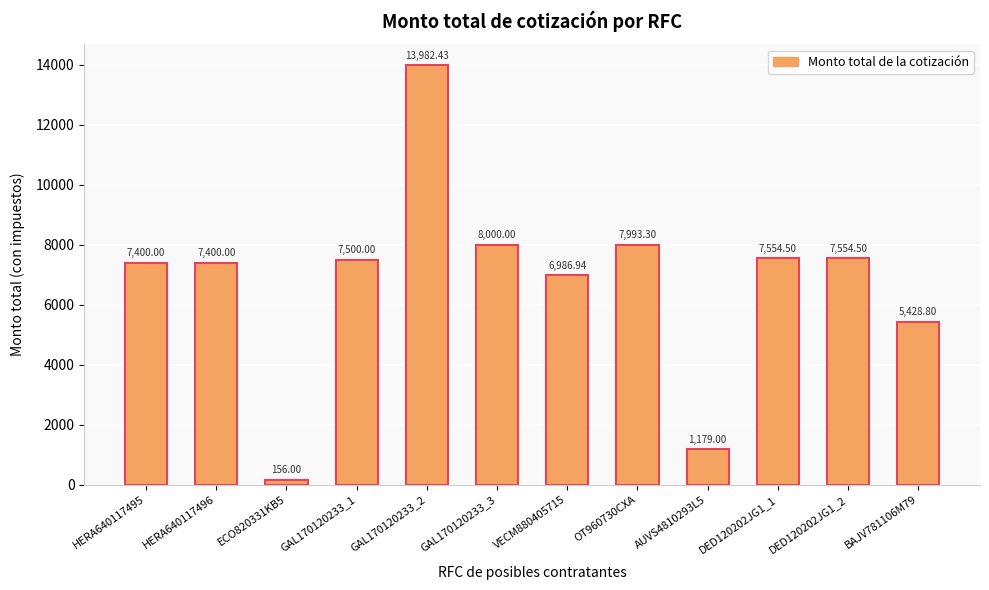

What is the difference between the maximum and minimum values?

13826.4